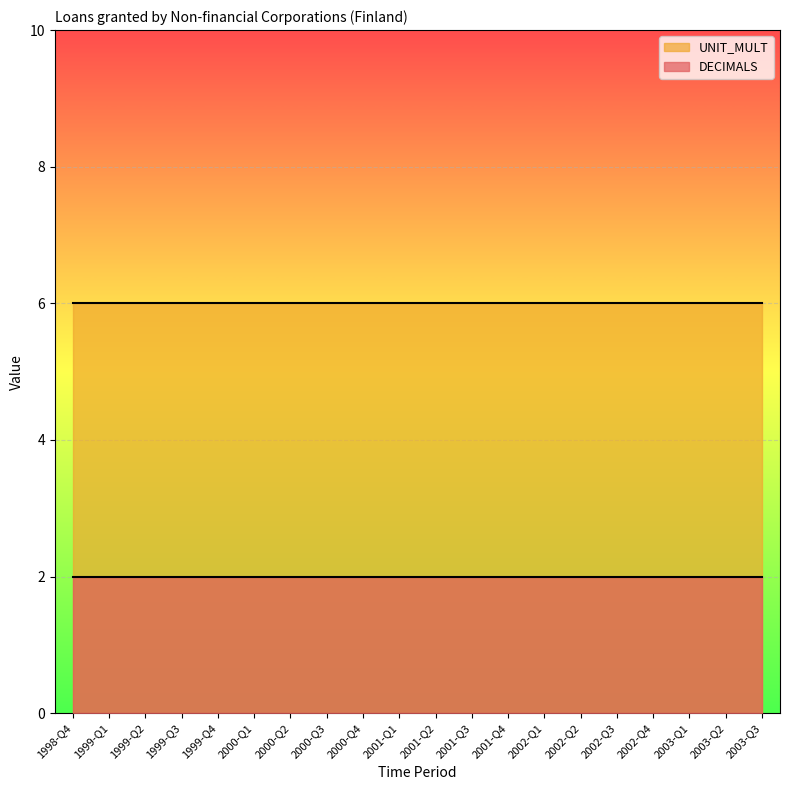

Rank the categories by DECIMALS value from lowest to highest.

1998-Q4, 1999-Q1, 1999-Q2, 1999-Q3, 1999-Q4, 2000-Q1, 2000-Q2, 2000-Q3, 2000-Q4, 2001-Q1, 2001-Q2, 2001-Q3, 2001-Q4, 2002-Q1, 2002-Q2, 2002-Q3, 2002-Q4, 2003-Q1, 2003-Q2, 2003-Q3